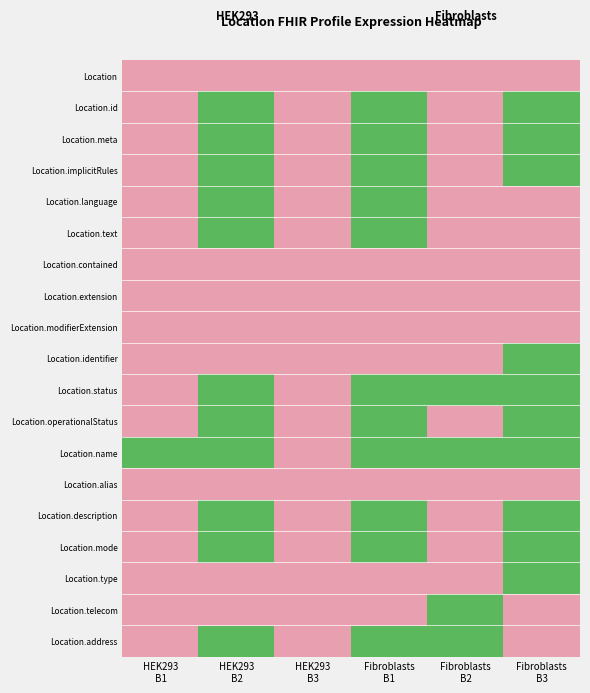

Count the number of data series in this chart.

19